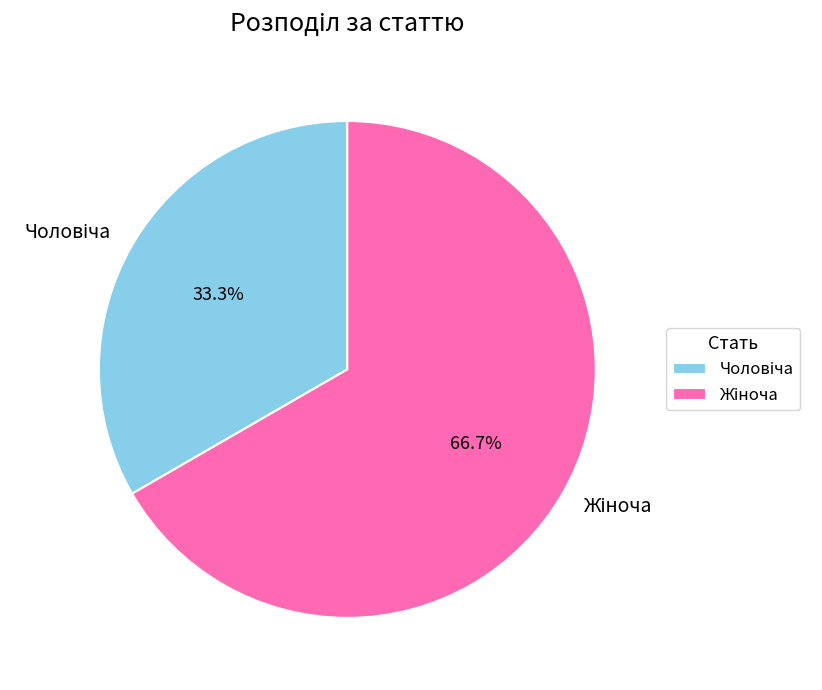

To the nearest percent, what is the difference between the largest and smallest slice percentages?

33%